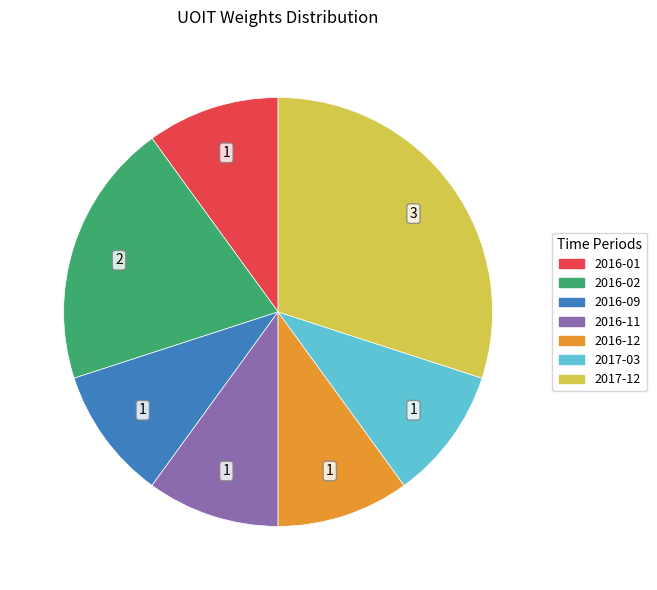

Is there any slice that represents more than half of the pie?

No